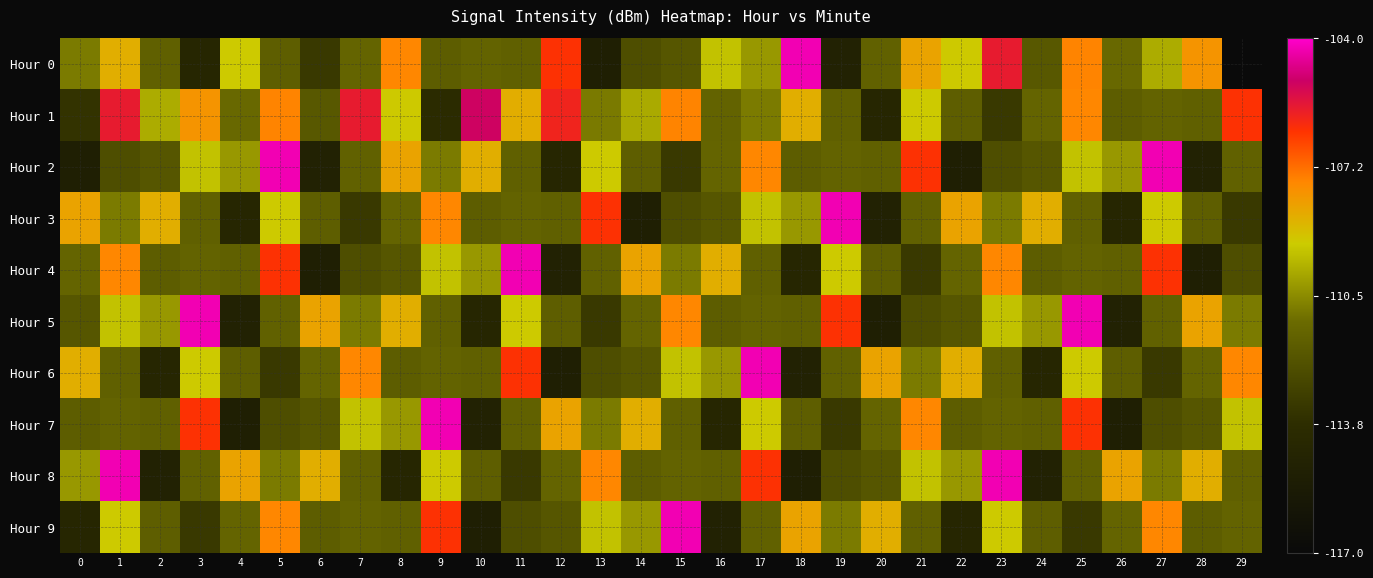

Reading left to right, list all the values displayed in this chart.

Hour 0: 0=-110.8	1=-108.5	2=-111.6	3=-114.4	4=-109.2	5=-111.7	6=-113.2	7=-111.4	8=-107.6	9=-111.7	10=-111.5	11=-111.6	12=-106.3	13=-115.0	14=-112.4	15=-112.0	16=-109.4	17=-110.2	18=-104.3	19=-114.7	20=-111.5	21=-108.3	22=-109.1	23=-105.7	24=-111.9	25=-107.6	26=-111.2	27=-109.8	28=-107.9	29=-117.0
Hour 1: 0=-113.5	1=-105.7	2=-109.8	3=-107.9	4=-111.2	5=-107.6	6=-111.9	7=-105.7	8=-109.1	9=-113.9	10=-105.1	11=-108.5	12=-106.0	13=-110.8	14=-109.9	15=-107.6	16=-111.5	17=-110.8	18=-108.5	19=-111.6	20=-114.4	21=-109.2	22=-111.7	23=-113.2	24=-111.4	25=-107.6	26=-111.7	27=-111.5	28=-111.6	29=-106.3
Hour 2: 0=-115.0	1=-112.4	2=-112.0	3=-109.4	4=-110.2	5=-104.3	6=-114.7	7=-111.5	8=-108.3	9=-110.8	10=-108.5	11=-111.6	12=-114.4	13=-109.2	14=-111.7	15=-113.2	16=-111.4	17=-107.6	18=-111.7	19=-111.5	20=-111.6	21=-106.3	22=-115.0	23=-112.4	24=-112.0	25=-109.4	26=-110.2	27=-104.3	28=-114.7	29=-111.5
Hour 3: 0=-108.3	1=-110.8	2=-108.5	3=-111.6	4=-114.4	5=-109.2	6=-111.7	7=-113.2	8=-111.4	9=-107.6	10=-111.7	11=-111.5	12=-111.6	13=-106.3	14=-115.0	15=-112.4	16=-112.0	17=-109.4	18=-110.2	19=-104.3	20=-114.7	21=-111.5	22=-108.3	23=-110.8	24=-108.5	25=-111.6	26=-114.4	27=-109.2	28=-111.7	29=-113.2
Hour 4: 0=-111.4	1=-107.6	2=-111.7	3=-111.5	4=-111.6	5=-106.3	6=-115.0	7=-112.4	8=-112.0	9=-109.4	10=-110.2	11=-104.3	12=-114.7	13=-111.5	14=-108.3	15=-110.8	16=-108.5	17=-111.6	18=-114.4	19=-109.2	20=-111.7	21=-113.2	22=-111.4	23=-107.6	24=-111.7	25=-111.5	26=-111.6	27=-106.3	28=-115.0	29=-112.4
Hour 5: 0=-112.0	1=-109.4	2=-110.2	3=-104.3	4=-114.7	5=-111.5	6=-108.3	7=-110.8	8=-108.5	9=-111.6	10=-114.4	11=-109.2	12=-111.7	13=-113.2	14=-111.4	15=-107.6	16=-111.7	17=-111.5	18=-111.6	19=-106.3	20=-115.0	21=-112.4	22=-112.0	23=-109.4	24=-110.2	25=-104.3	26=-114.7	27=-111.5	28=-108.3	29=-110.8
Hour 6: 0=-108.5	1=-111.6	2=-114.4	3=-109.2	4=-111.7	5=-113.2	6=-111.4	7=-107.6	8=-111.7	9=-111.5	10=-111.6	11=-106.3	12=-115.0	13=-112.4	14=-112.0	15=-109.4	16=-110.2	17=-104.3	18=-114.7	19=-111.5	20=-108.3	21=-110.8	22=-108.5	23=-111.6	24=-114.4	25=-109.2	26=-111.7	27=-113.2	28=-111.4	29=-107.6
Hour 7: 0=-111.7	1=-111.5	2=-111.6	3=-106.3	4=-115.0	5=-112.4	6=-112.0	7=-109.4	8=-110.2	9=-104.3	10=-114.7	11=-111.5	12=-108.3	13=-110.8	14=-108.5	15=-111.6	16=-114.4	17=-109.2	18=-111.7	19=-113.2	20=-111.4	21=-107.6	22=-111.7	23=-111.5	24=-111.6	25=-106.3	26=-115.0	27=-112.4	28=-112.0	29=-109.4
Hour 8: 0=-110.2	1=-104.3	2=-114.7	3=-111.5	4=-108.3	5=-110.8	6=-108.5	7=-111.6	8=-114.4	9=-109.2	10=-111.7	11=-113.2	12=-111.4	13=-107.6	14=-111.7	15=-111.5	16=-111.6	17=-106.3	18=-115.0	19=-112.4	20=-112.0	21=-109.4	22=-110.2	23=-104.3	24=-114.7	25=-111.5	26=-108.3	27=-110.8	28=-108.5	29=-111.6
Hour 9: 0=-114.4	1=-109.2	2=-111.7	3=-113.2	4=-111.4	5=-107.6	6=-111.7	7=-111.5	8=-111.6	9=-106.3	10=-115.0	11=-112.4	12=-112.0	13=-109.4	14=-110.2	15=-104.3	16=-114.7	17=-111.5	18=-108.3	19=-110.8	20=-108.5	21=-111.6	22=-114.4	23=-109.2	24=-111.7	25=-113.2	26=-111.4	27=-107.6	28=-111.7	29=-111.5